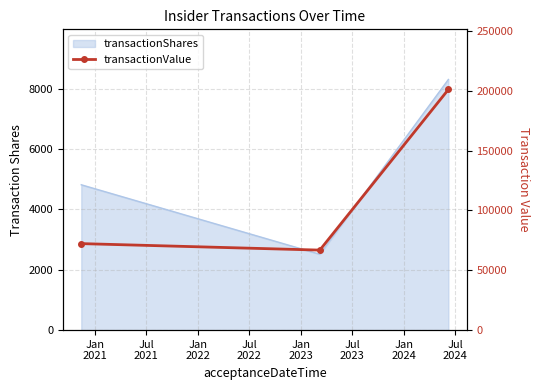

Reading right to left, what are all the values shown in this chart?

201075	66862	72288